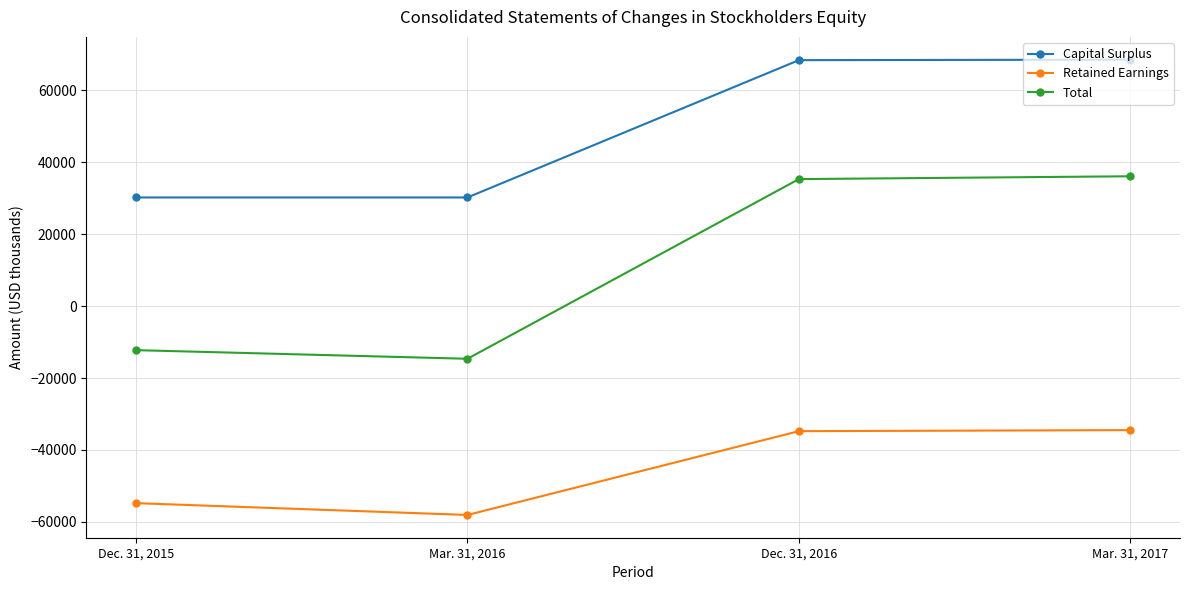

Where is the first local minimum for Total?

Mar. 31, 2016